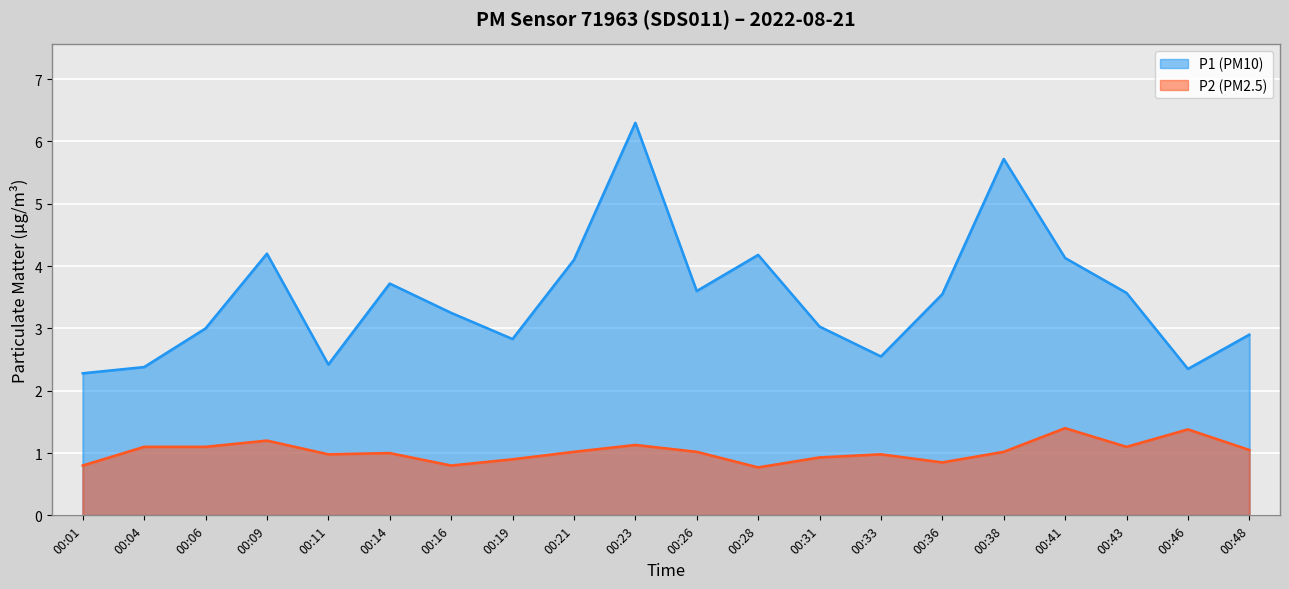

What is the value of the P2 point at the 8th from the left?

0.9